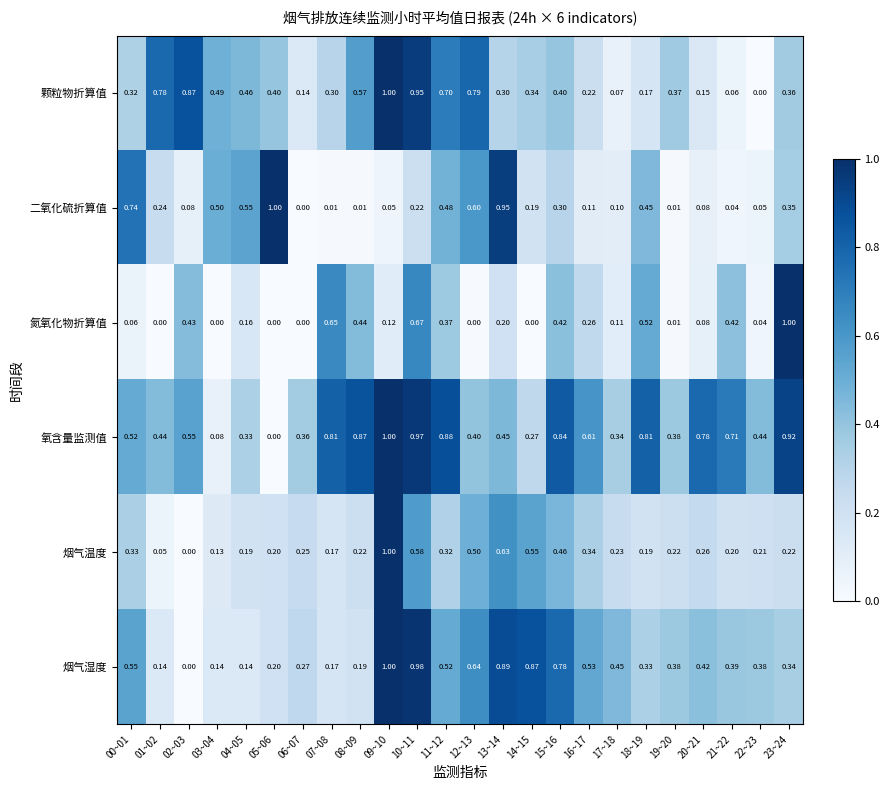

Is the value of 氧含量监测值 at 04~05 greater than the value of 氮氧化物折算值 at 17~18?

Yes